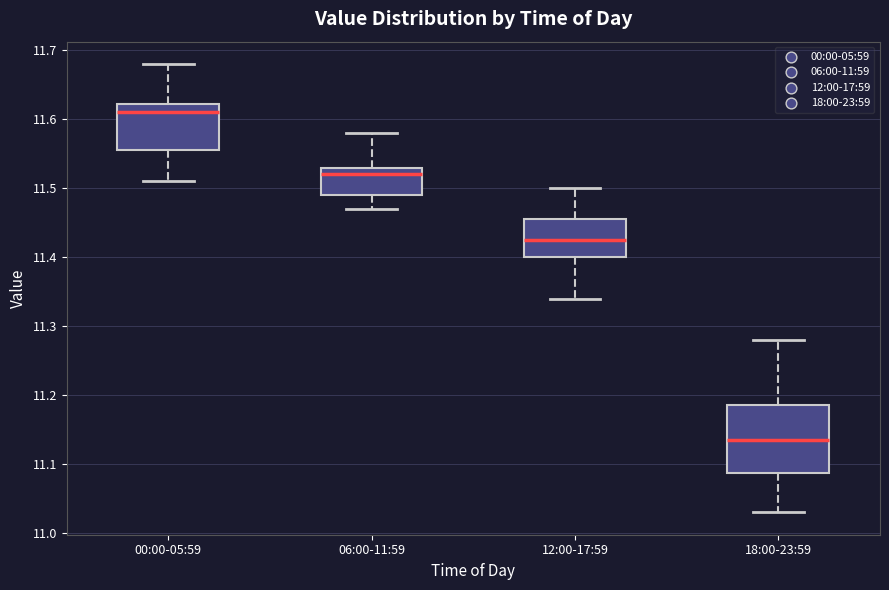

Which box has the highest median line?

00:00-05:59